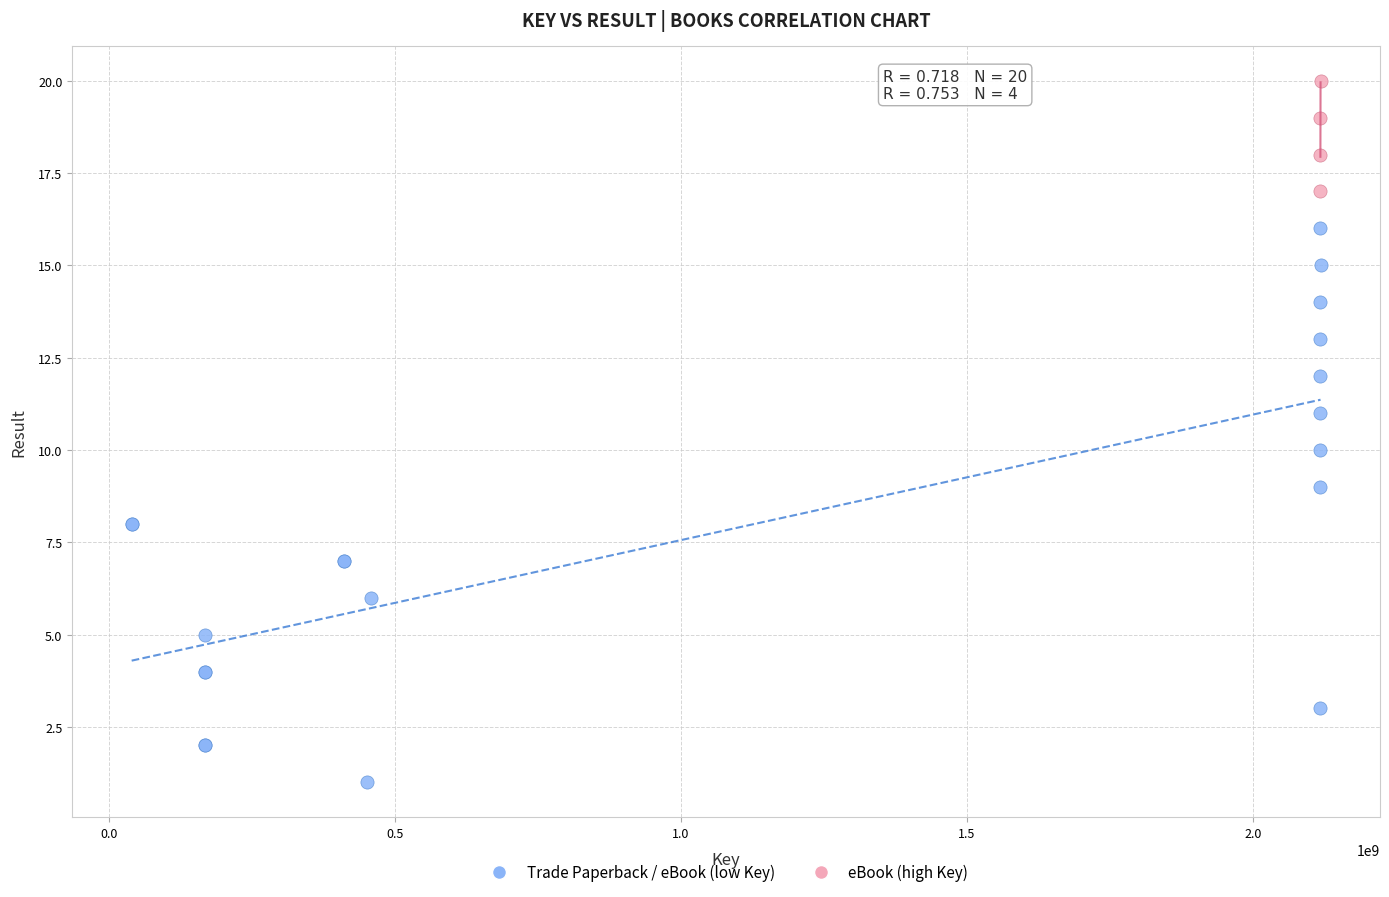

Which series reaches the minimum Y coordinate?

Trade Paperback / eBook (low Key)